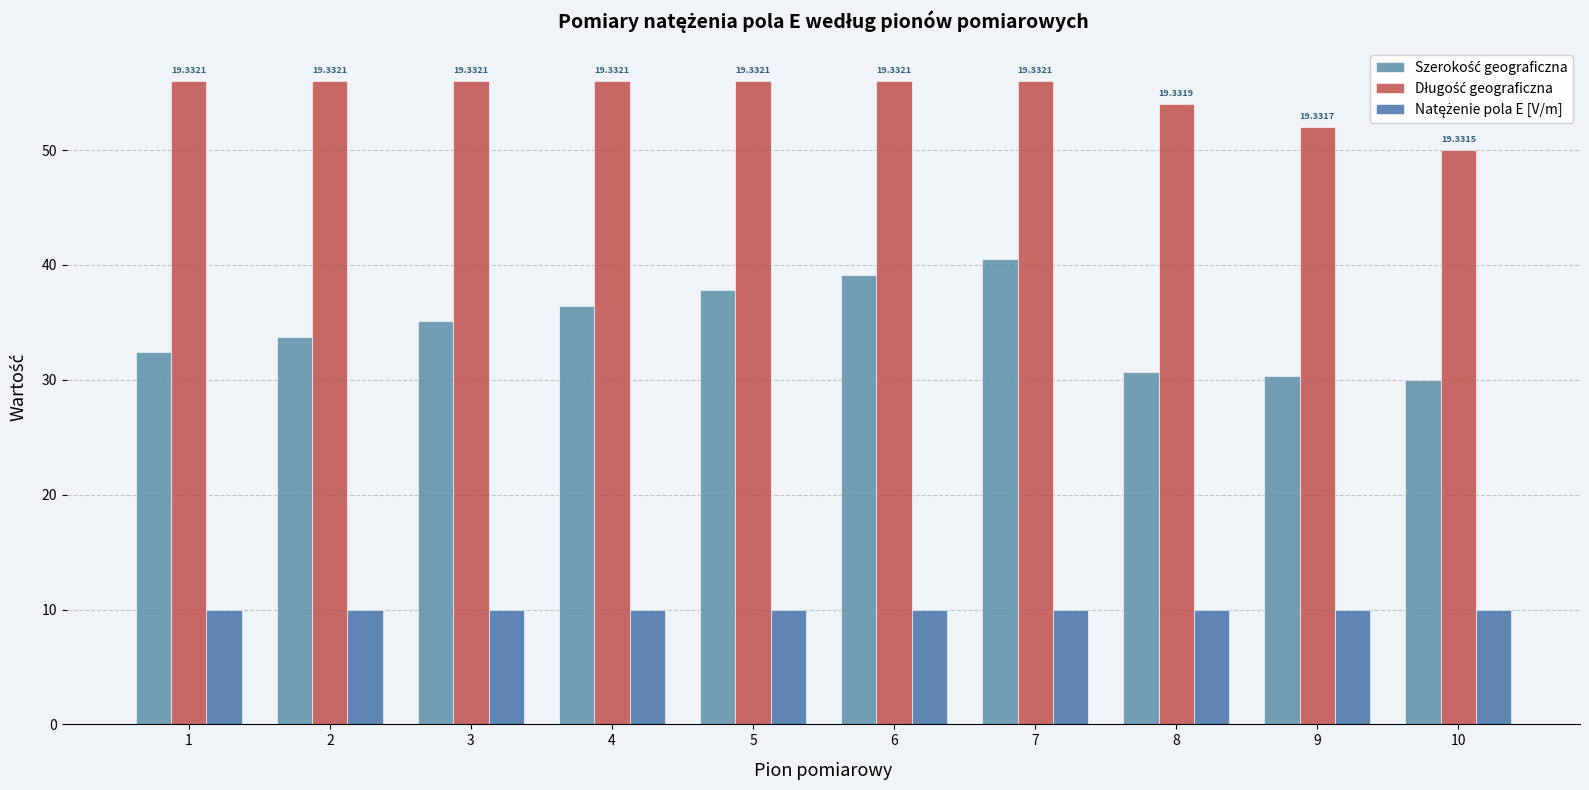

How many distinct data groups are displayed?

3